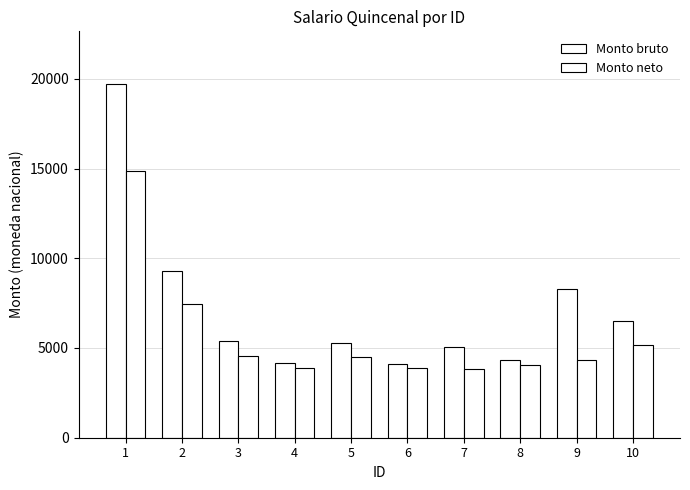

Does the chart contain stacked bars?

No